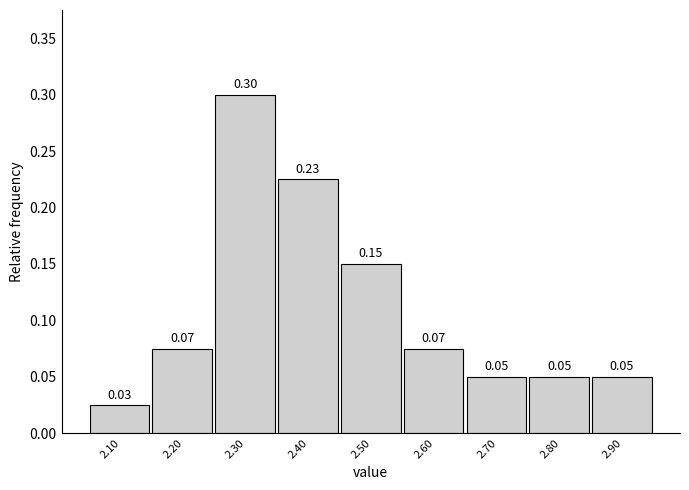

Over which range of the x-axis is the bar tallest?

2.25 to 2.35